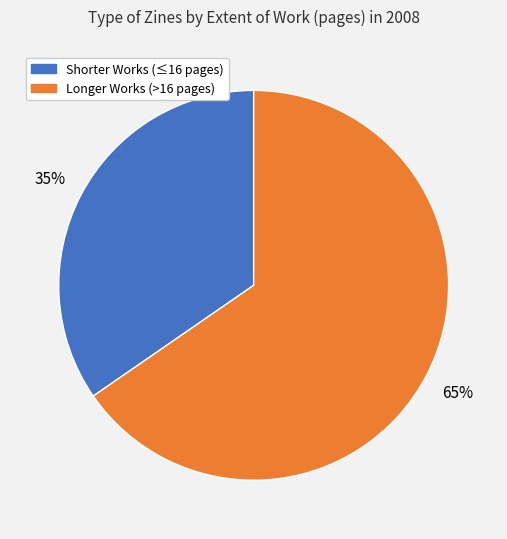

How many slices are in this pie chart?

2